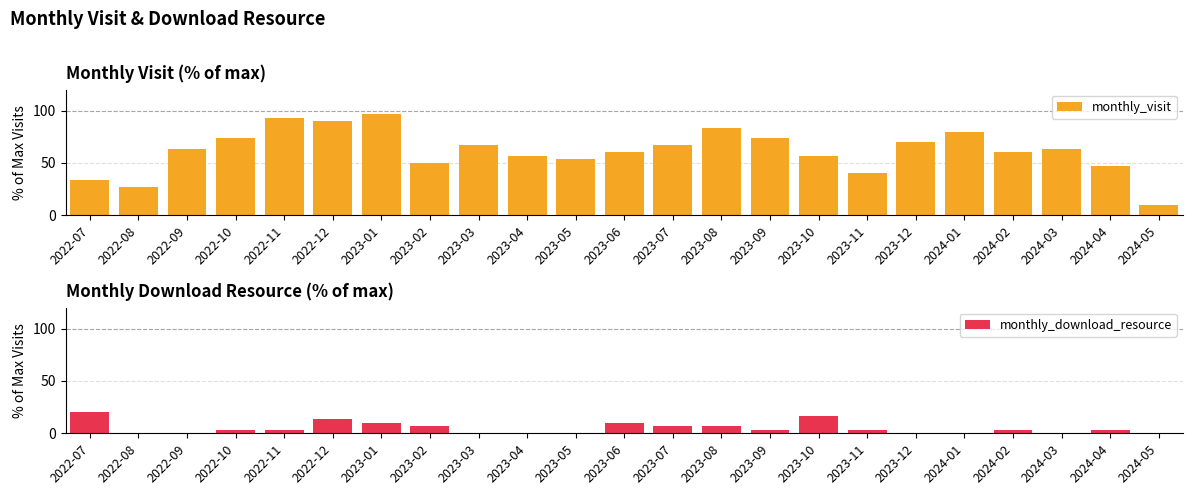

Which series has the largest range (max minus min)?

monthly_visit